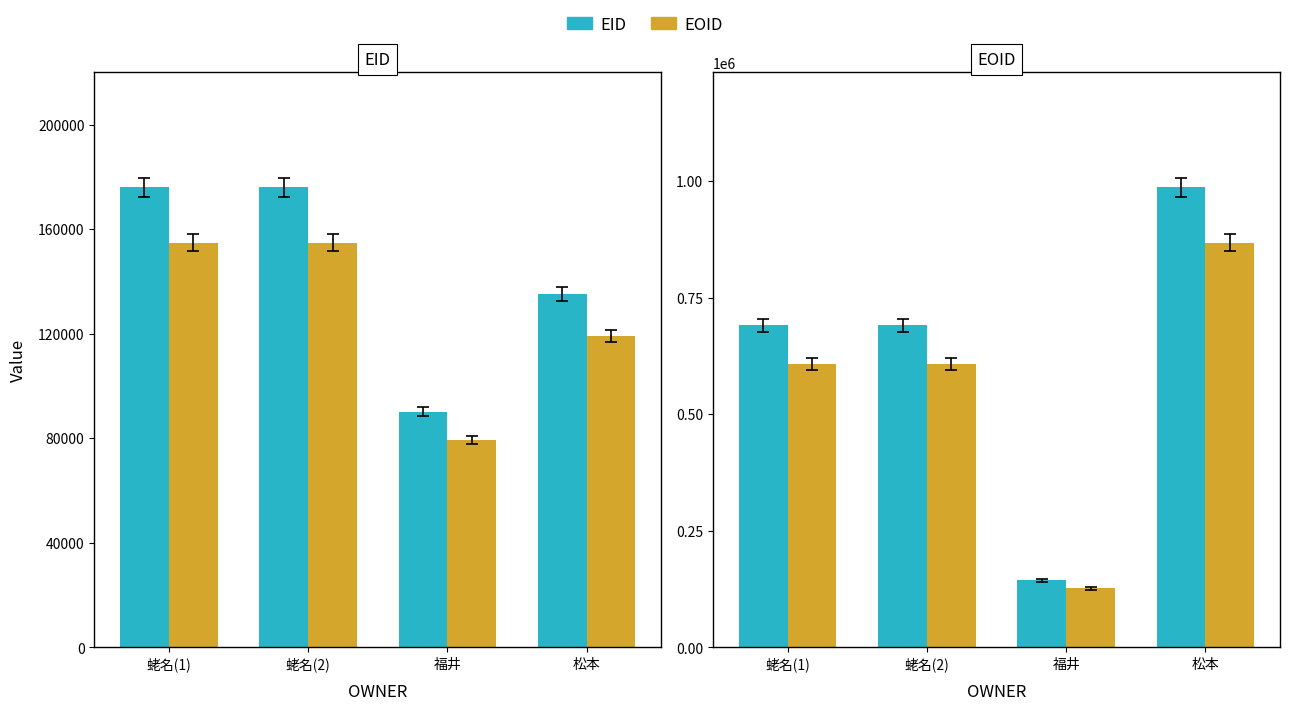

Which has a higher value, 松本 or 福井?

松本